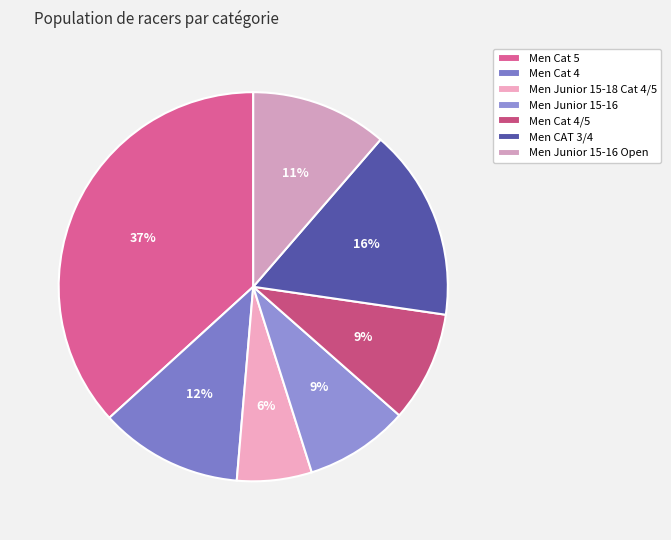

What percentage is the Men Junior 15-16 slice, to the nearest percent?

9%